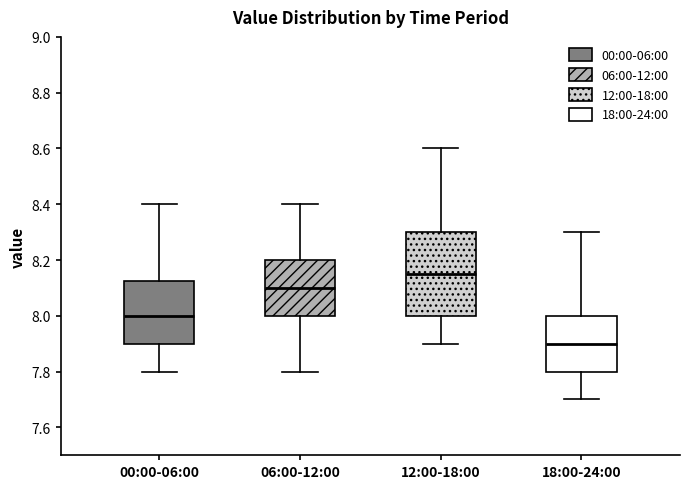

Reading left to right, read every box against the y-axis: the position of its median line, the range the box covers, and the ends of its whiskers. The values are not printed on the chart, so give them approximately, as read against the axis.

00:00-06:00: median 8.00, box 7.90 to 8.12, whiskers 7.80 to 8.40
06:00-12:00: median 8.10, box 8.00 to 8.20, whiskers 7.80 to 8.40
12:00-18:00: median 8.16, box 8.00 to 8.30, whiskers 7.90 to 8.60
18:00-24:00: median 7.90, box 7.80 to 8.00, whiskers 7.70 to 8.30